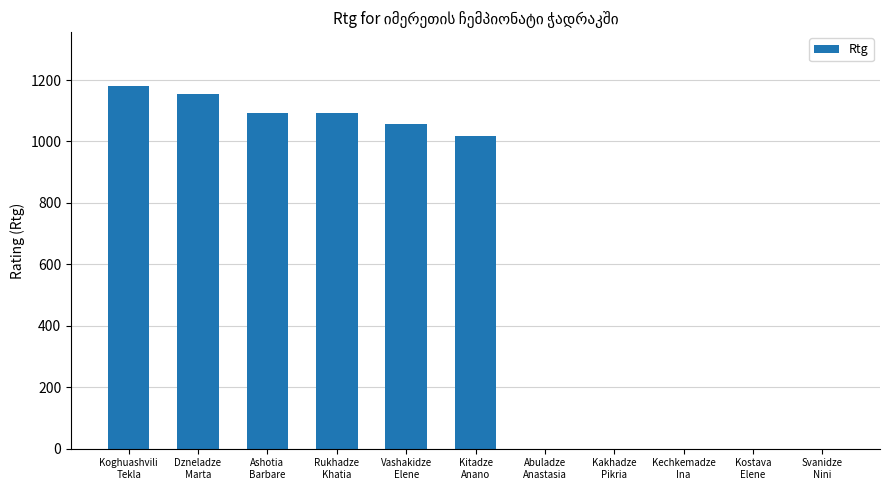

Count the number of data series in this chart.

1